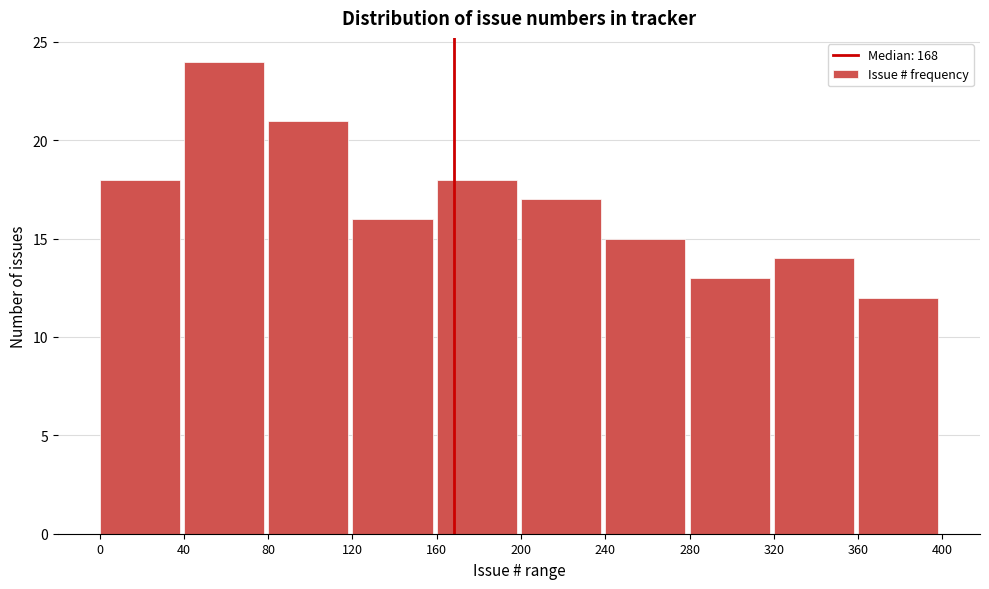

Reading left to right, transcribe this chart: for each bar, give the range it covers on the x-axis and its height. The values are not printed on the chart, so give them approximately, as read against the axis.

0 to 40: 18
40 to 80: 24
80 to 120: 21
120 to 160: 16
160 to 200: 18
200 to 240: 17
240 to 280: 15
280 to 320: 13
320 to 360: 14
360 to 400: 12